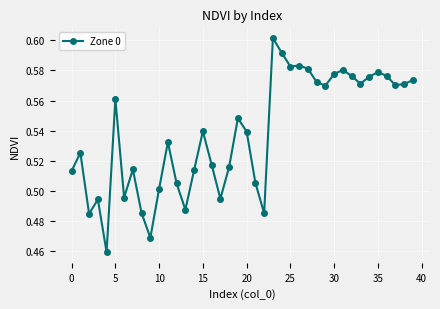

Count the values in the range 0 to 1.

40